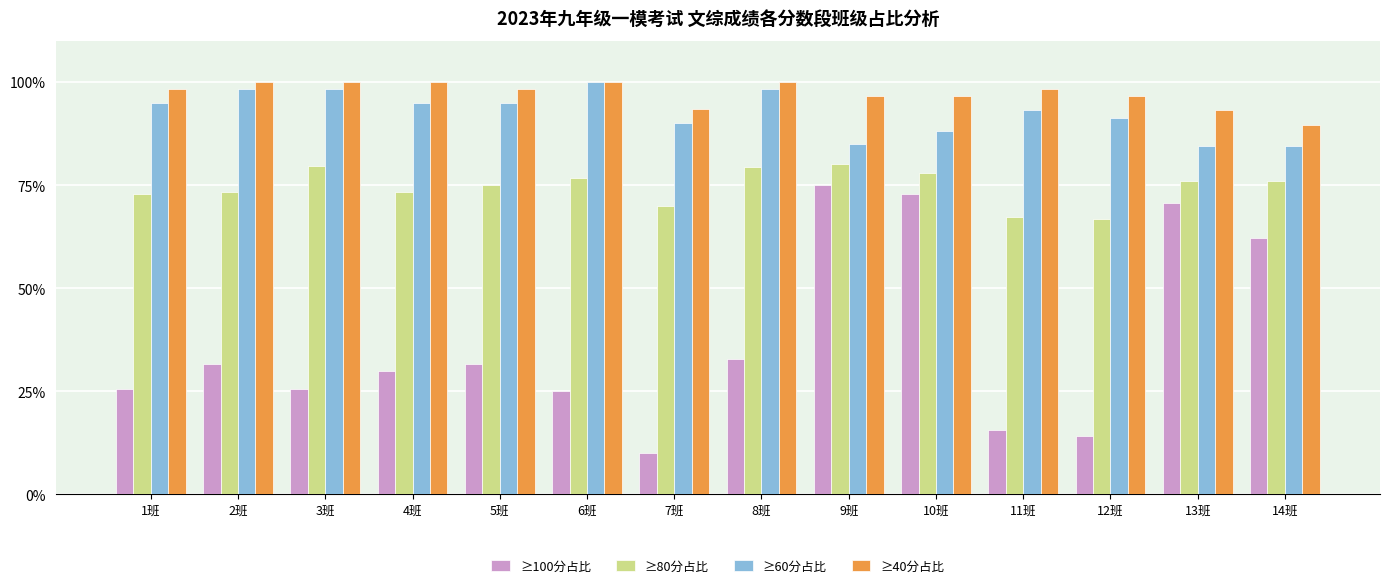

Are the bars horizontal?

No